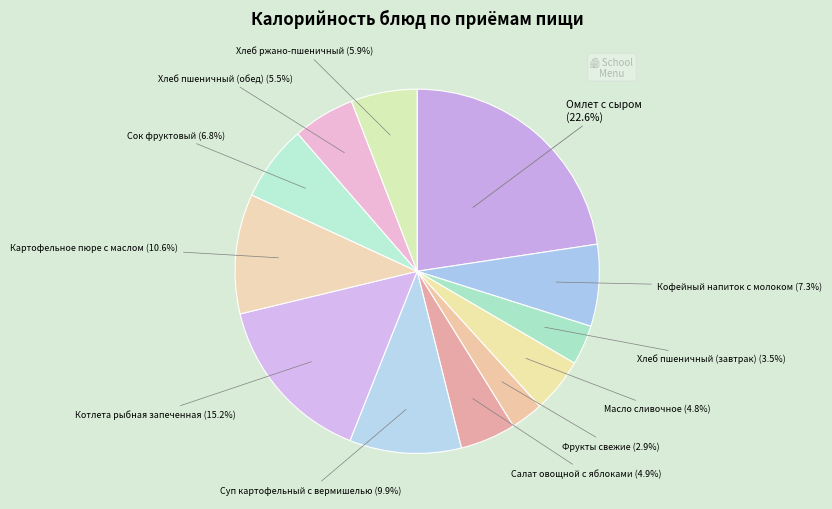

Is there a majority slice in this chart?

No